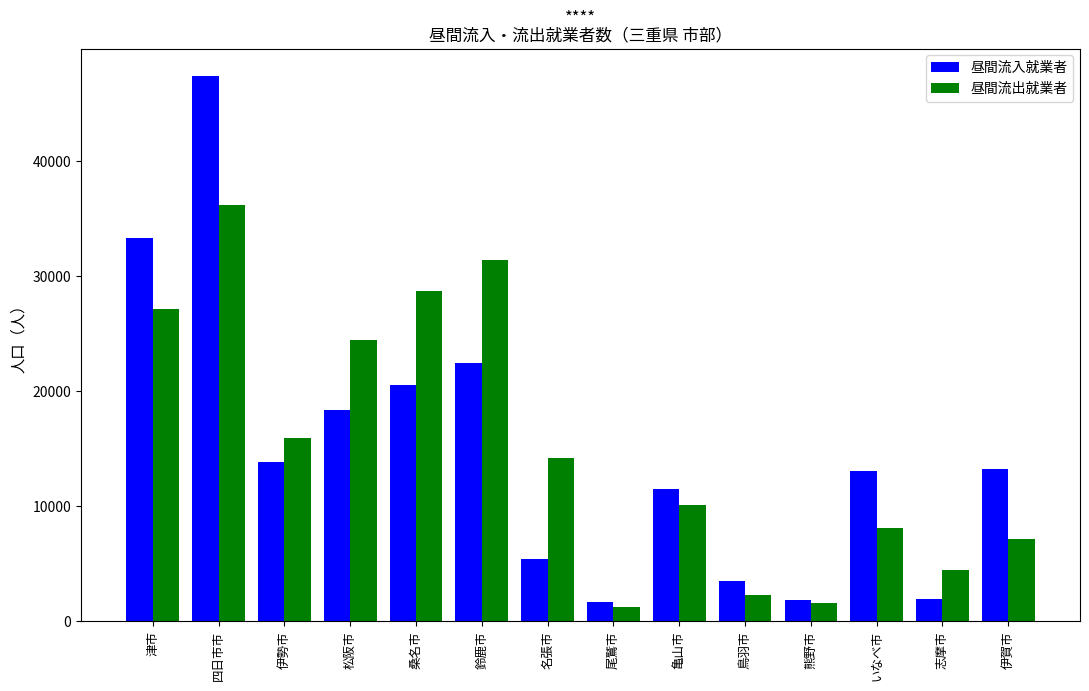

What is the difference between the highest and lowest values at 志摩市?

2566